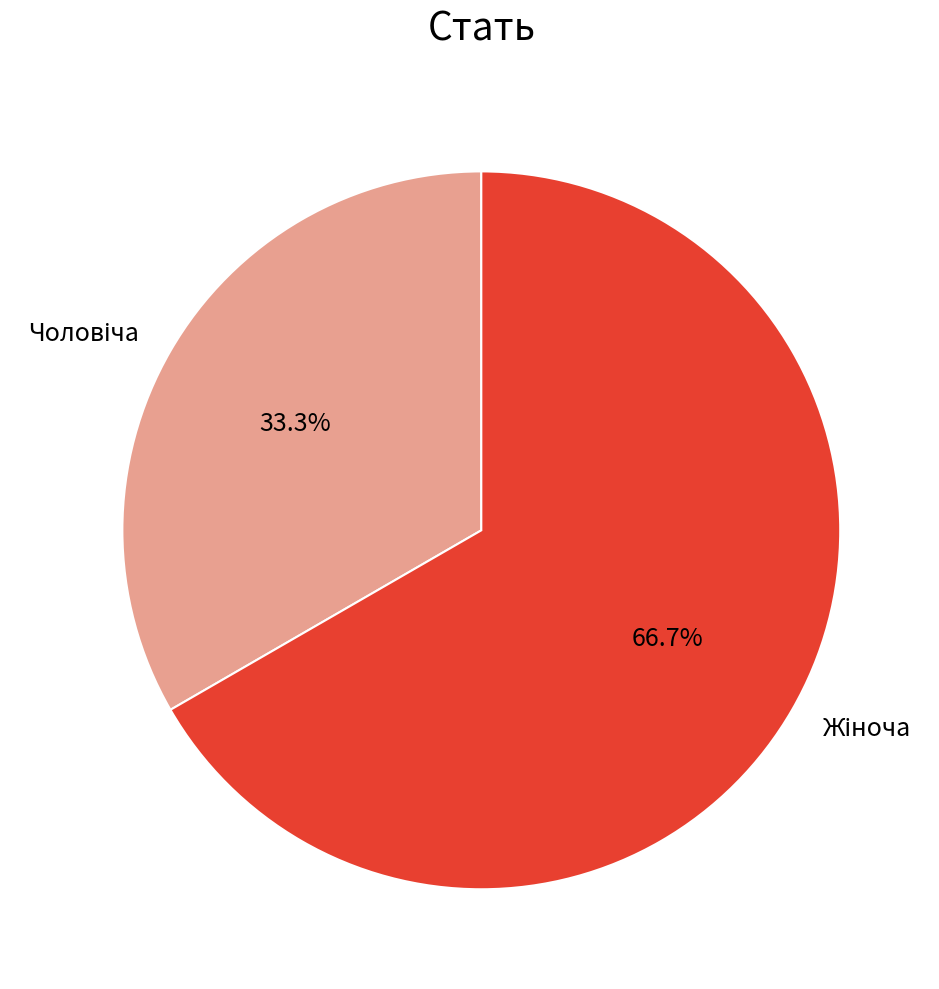

Is there a majority slice in this chart?

Yes